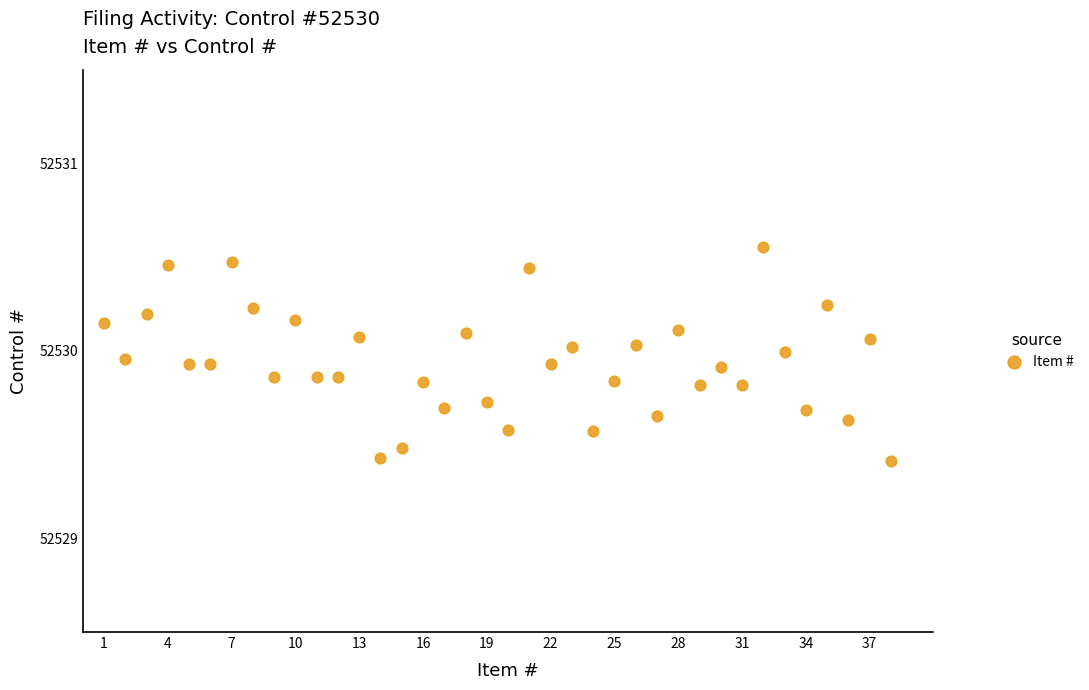

What is the range of Y values (max minus min)?

1.1